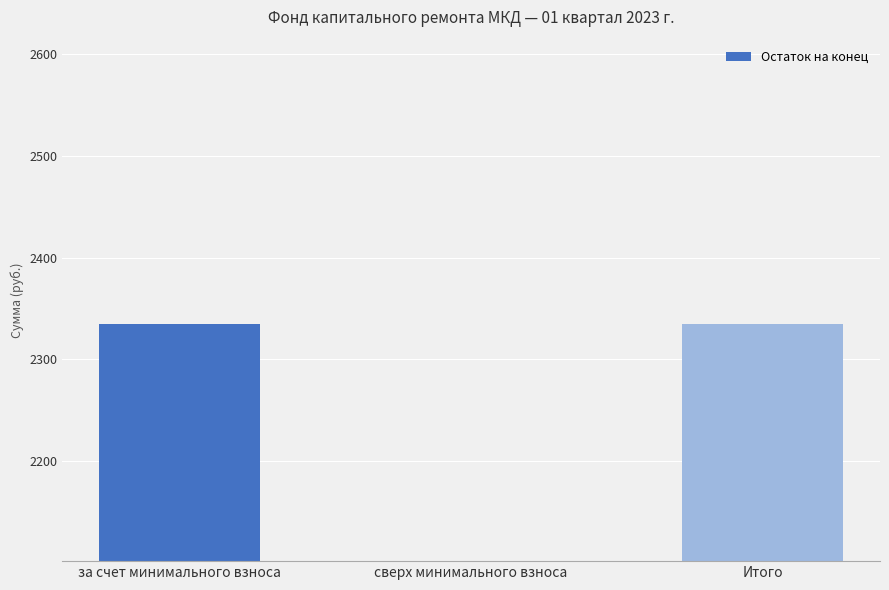

Count the number of categories in the chart.

3